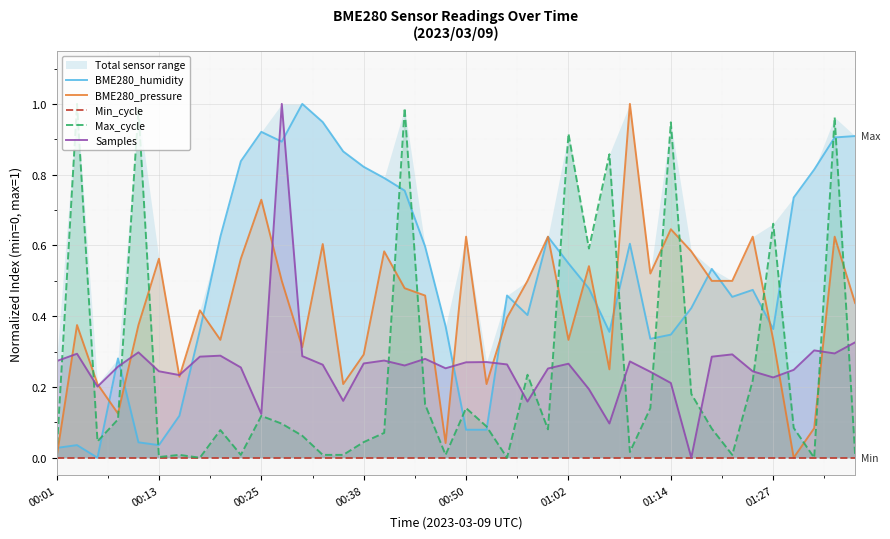

In BME280_humidity, how many points are lower than both neighbors (excluding endpoints)?

8